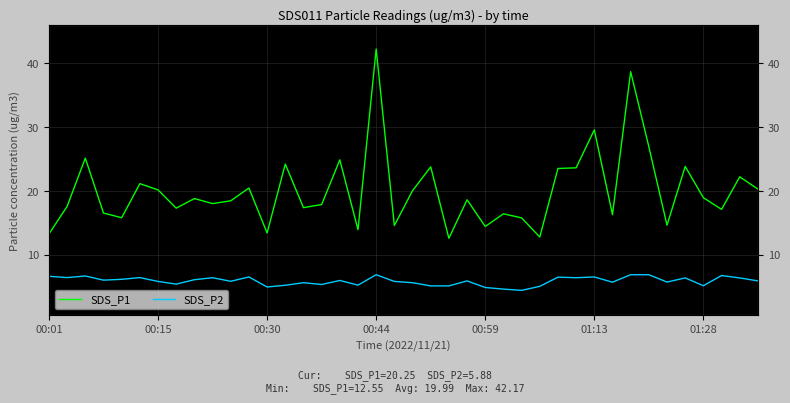

True or false: SDS_P2 and SDS_P1 cross at least once.

False